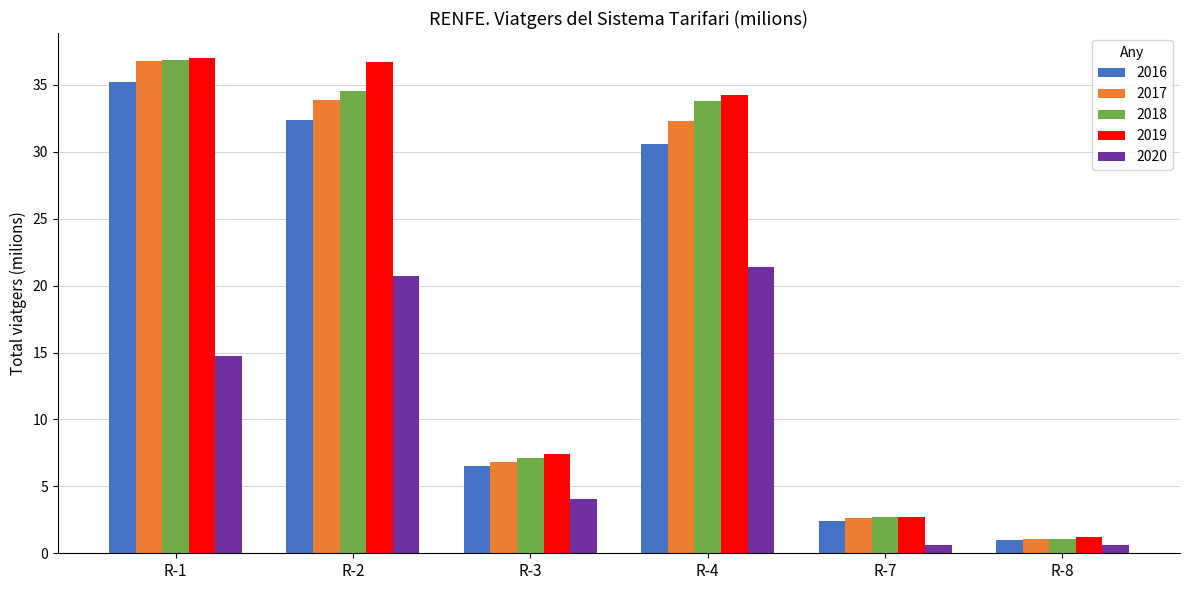

How many values in the 2016 series are below 30?

3